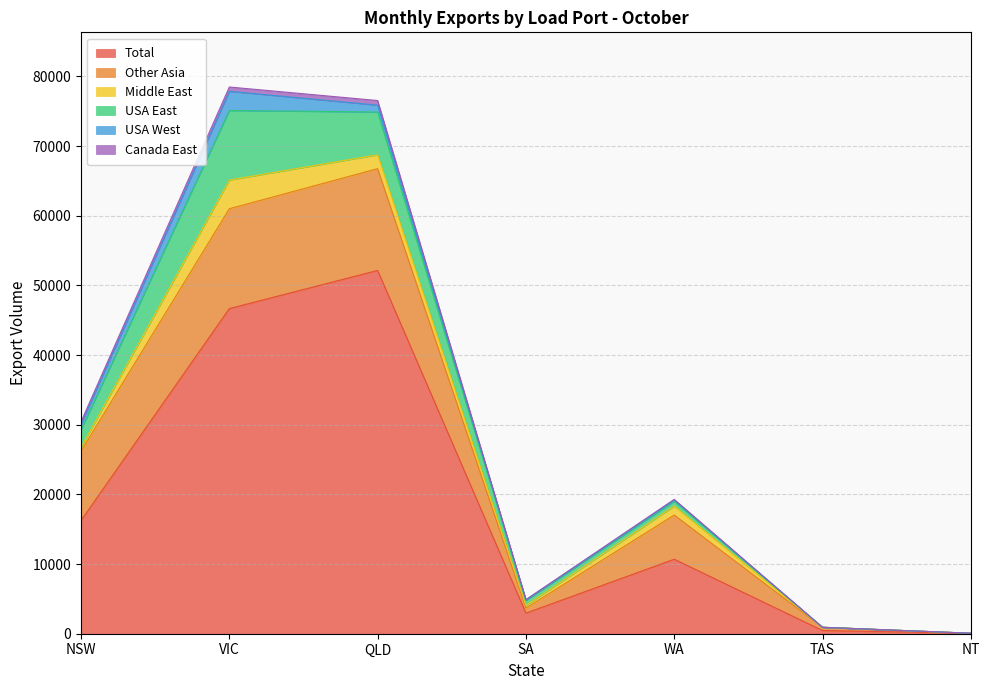

Rank the series by their maximum value, from lowest to highest.

Canada East, USA West, Middle East, USA East, Other Asia, Total